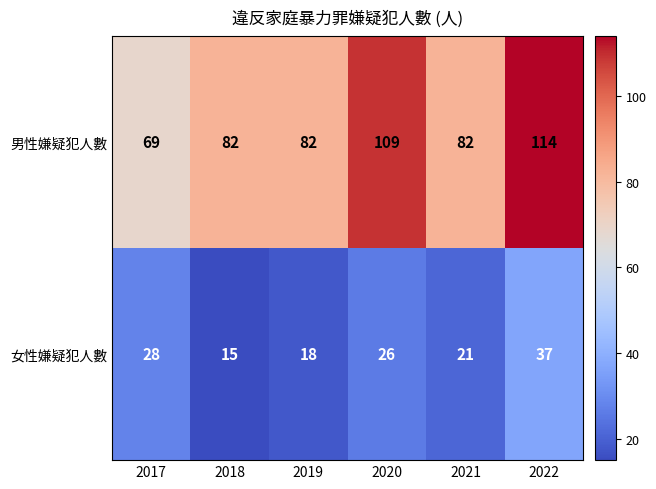

Is it true that 男性嫌疑犯人數 equals 114 at 2022?

True